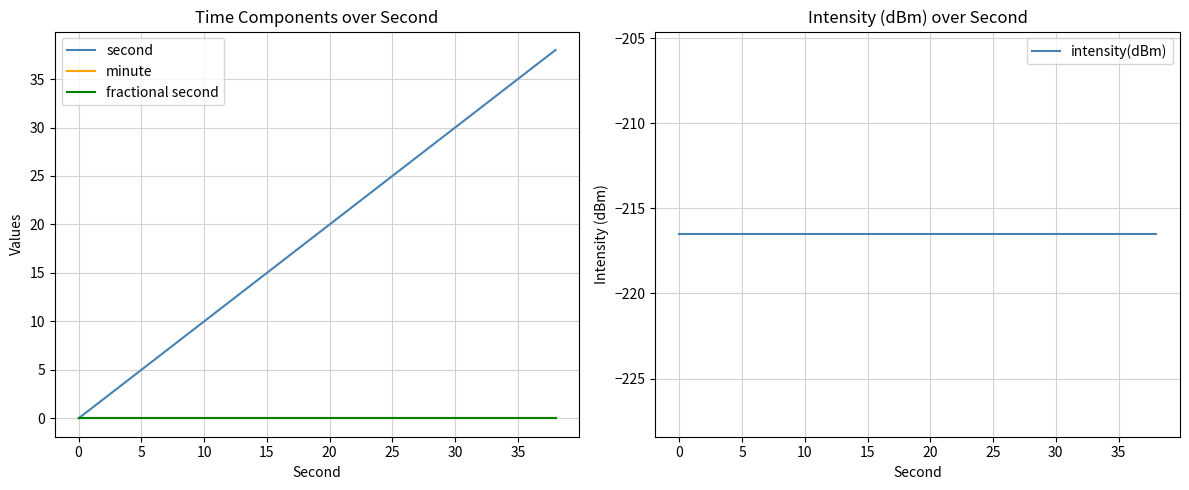

What is the maximum value shown in the chart?

38.0